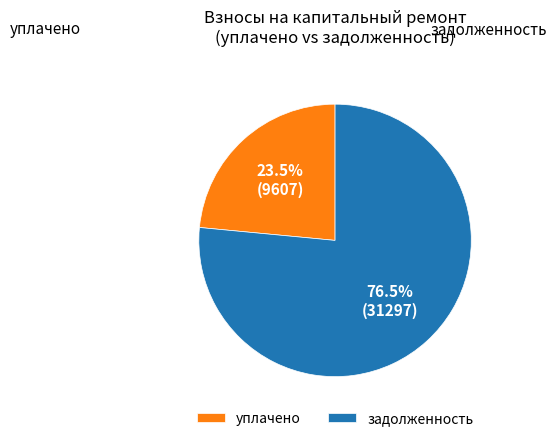

Between уплачено and задолженность, which is larger?

задолженность